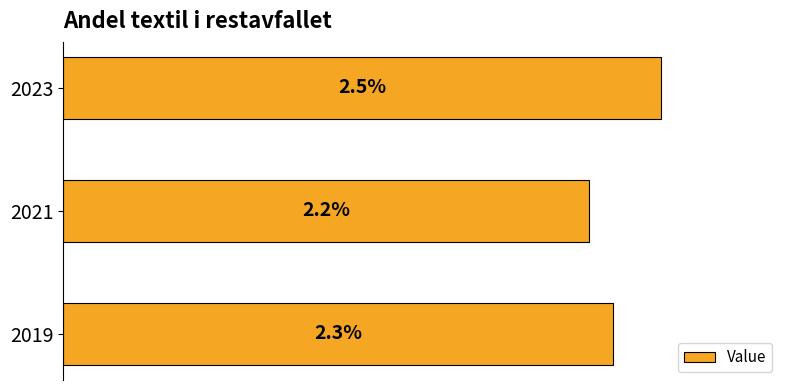

Rank the categories by value from lowest to highest.

2021, 2019, 2023